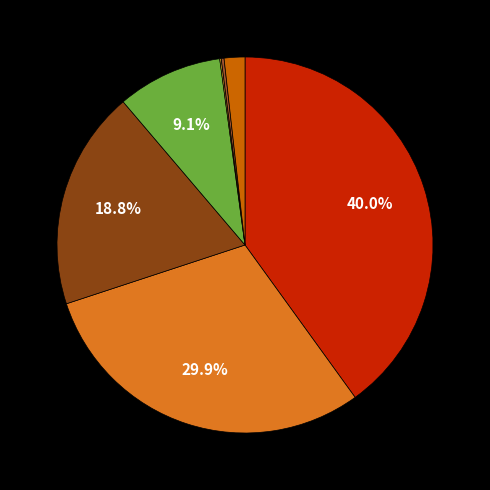

How many slices are in this pie chart?

7